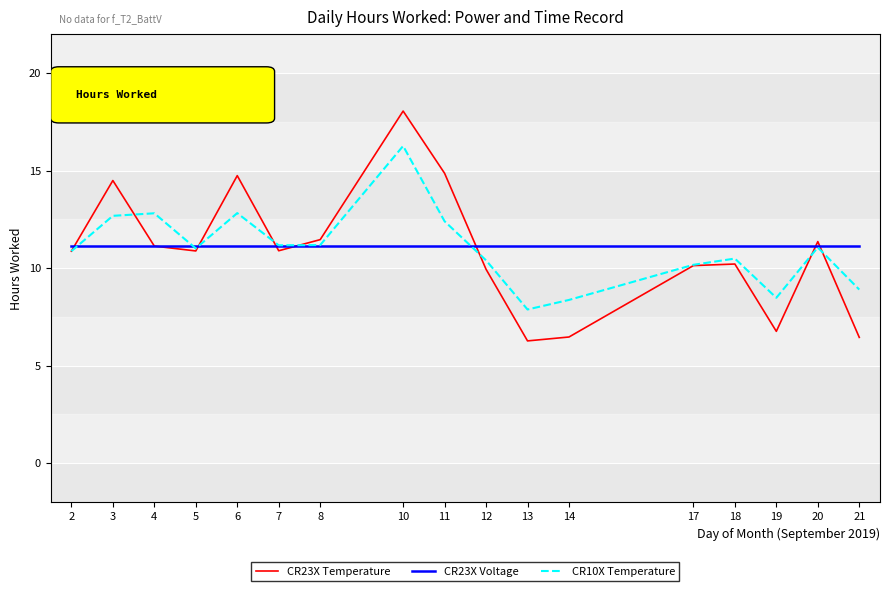

What is the sum of the CR23X Temperature values at 2 and 4?

22.0